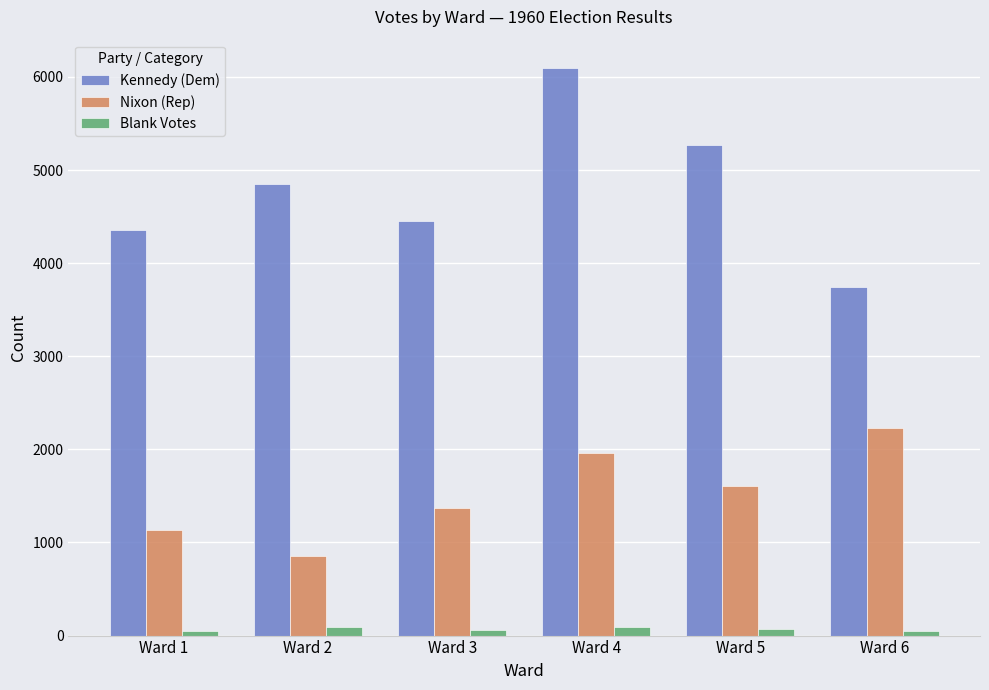

Rank the series by their average value, from lowest to highest.

Blank Votes, Nixon (Rep), Kennedy (Dem)